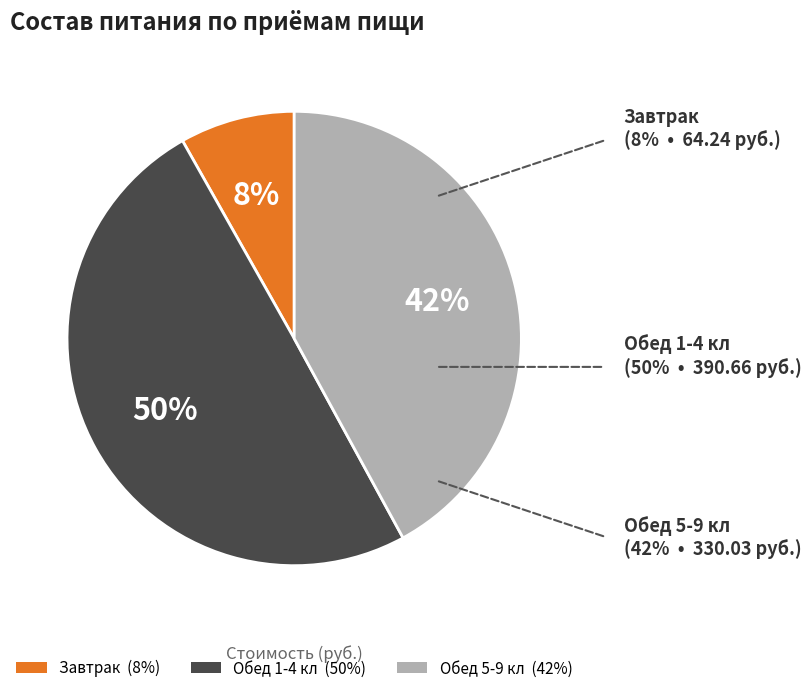

How many segments does this pie chart have?

3